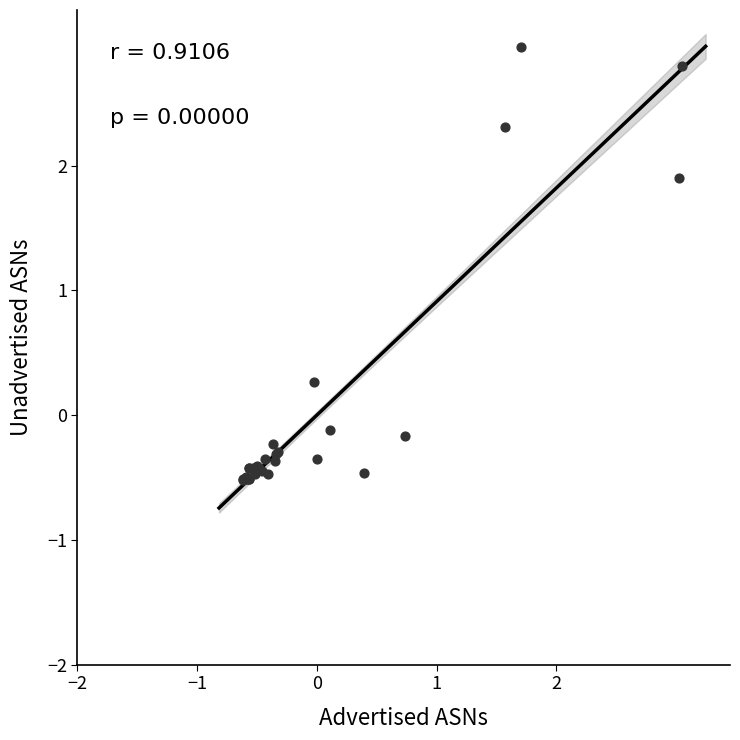

What Y value in the scatter plot is closest to 1?

0.3